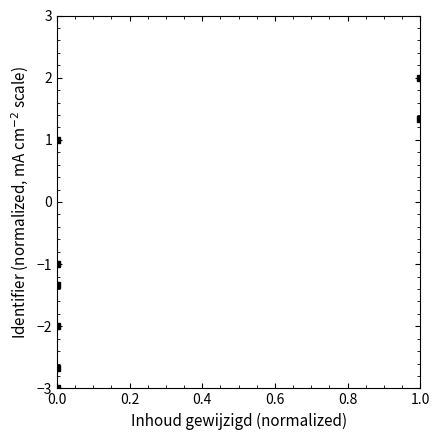

Reading left to right, extract all data points from this chart.

-3.0	-2.7	-2.0	-1.3	-1.0	1.0	1.3	2.0